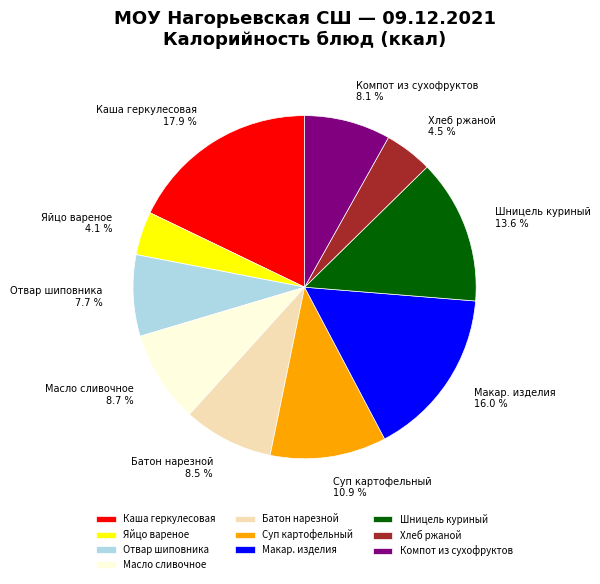

Which slice is the largest?

Каша геркулесовая